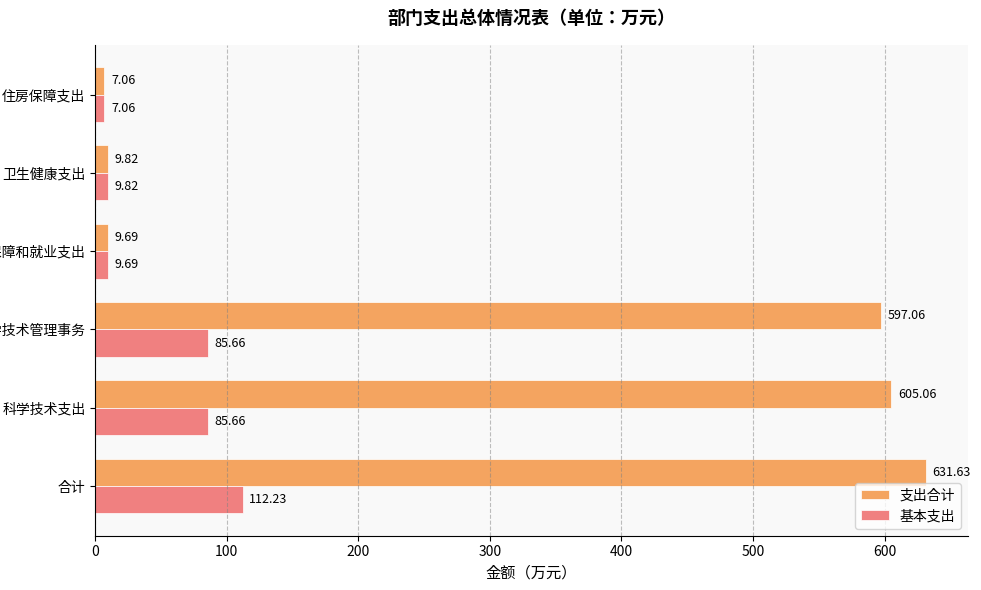

At which category does the chart reach its peak across all series?

合计